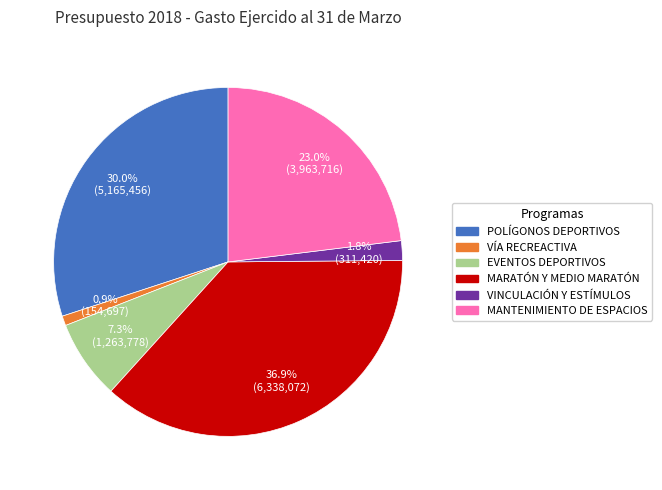

What percentage is the EVENTOS DEPORTIVOS slice, to the nearest percent?

7%